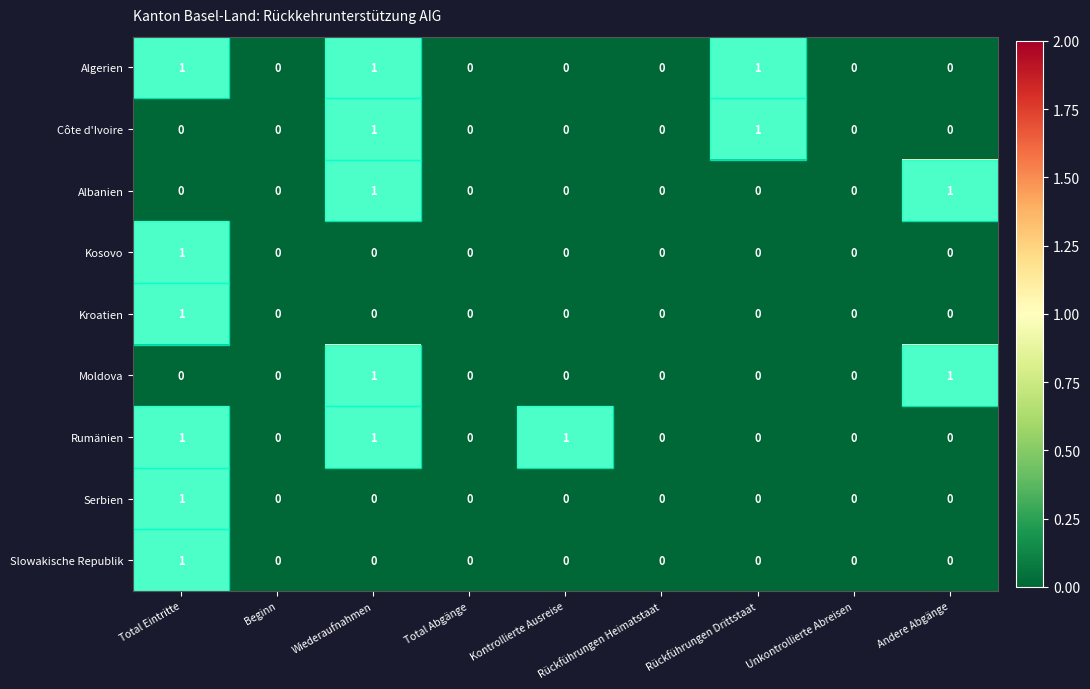

The Slowakische Republik series shows 0 at Andere Abgänge. True or false?

True